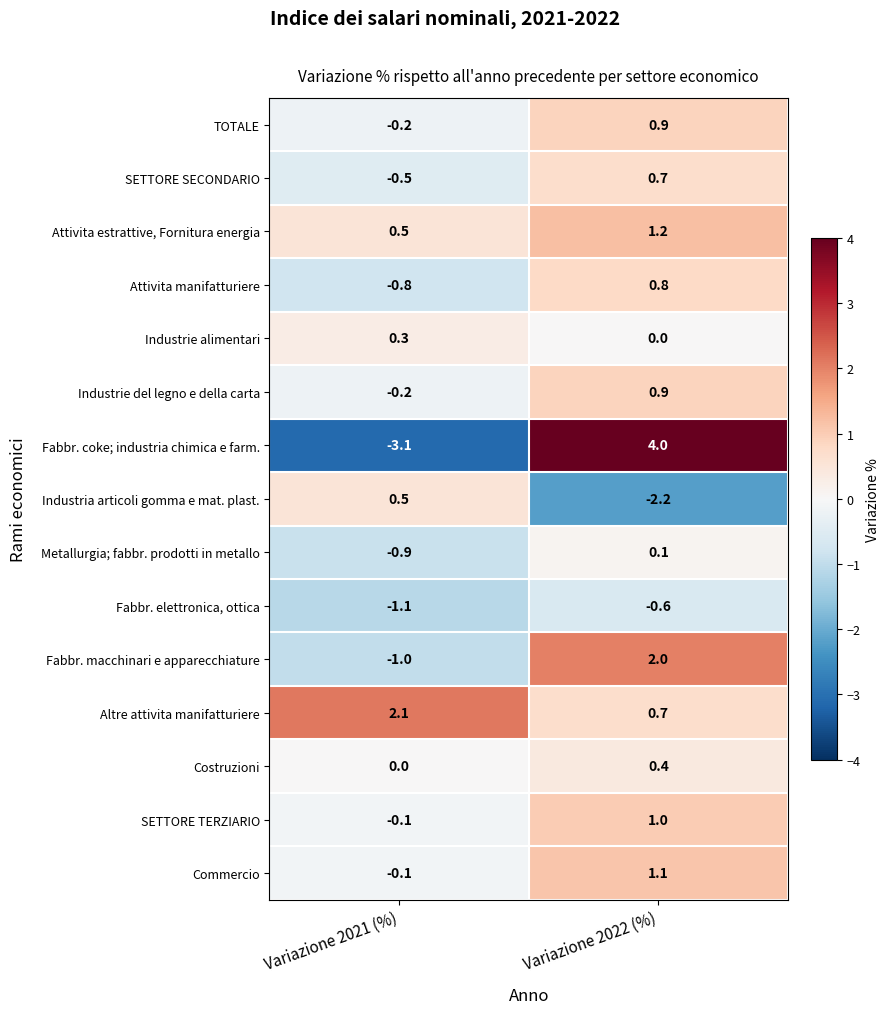

How many data points in Metallurgia; fabbr. prodotti in metallo are less than 0?

1